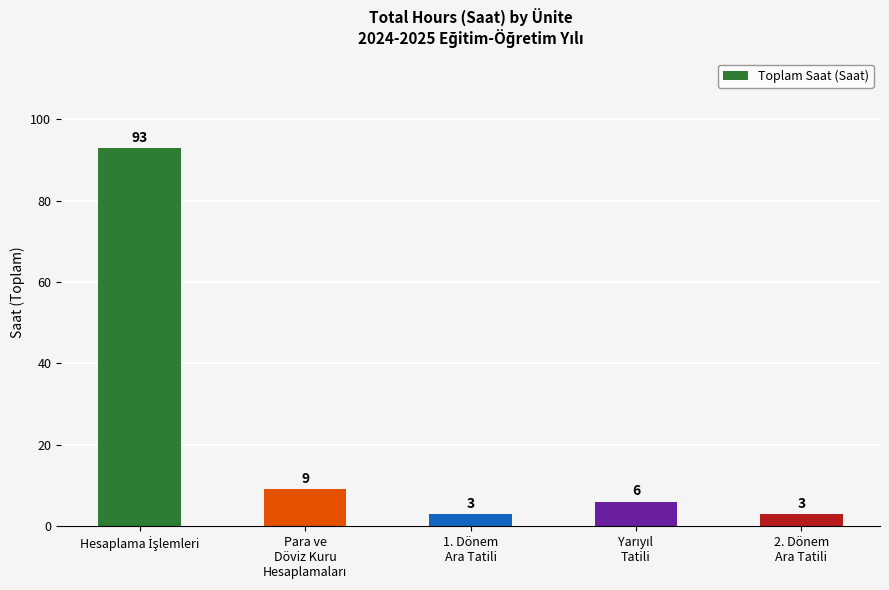

What is the difference between the maximum and second lowest values?

90